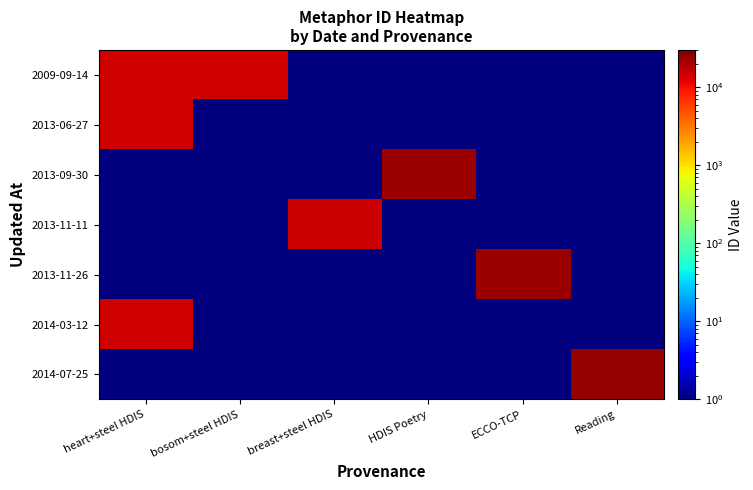

Reading left to right, extract all data points from this chart.

2009-09-14: heart+steel HDIS=14325	bosom+steel HDIS=14329	breast+steel HDIS=1	HDIS Poetry=1	ECCO-TCP=1	Reading=1
2013-06-27: heart+steel HDIS=14290	bosom+steel HDIS=1	breast+steel HDIS=1	HDIS Poetry=1	ECCO-TCP=1	Reading=1
2013-09-30: heart+steel HDIS=1	bosom+steel HDIS=1	breast+steel HDIS=1	HDIS Poetry=22889	ECCO-TCP=1	Reading=1
2013-11-11: heart+steel HDIS=1	bosom+steel HDIS=1	breast+steel HDIS=14975	HDIS Poetry=1	ECCO-TCP=1	Reading=1
2013-11-26: heart+steel HDIS=1	bosom+steel HDIS=1	breast+steel HDIS=1	HDIS Poetry=1	ECCO-TCP=23308	Reading=1
2014-03-12: heart+steel HDIS=14253	bosom+steel HDIS=1	breast+steel HDIS=1	HDIS Poetry=1	ECCO-TCP=1	Reading=1
2014-07-25: heart+steel HDIS=1	bosom+steel HDIS=1	breast+steel HDIS=1	HDIS Poetry=1	ECCO-TCP=1	Reading=24301